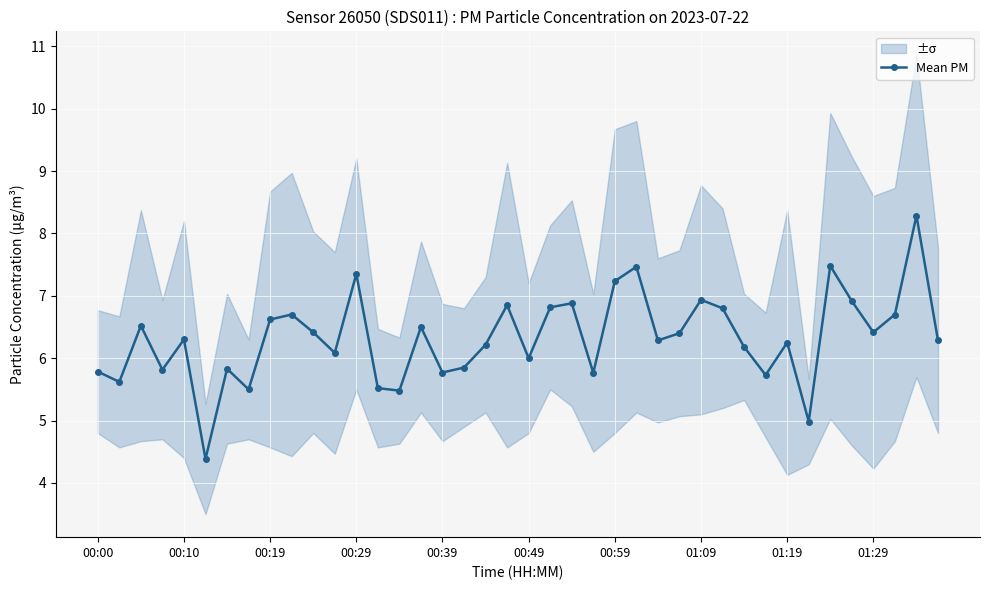

True or false: Mean PM has a value of 6.6 at 00:19.

True